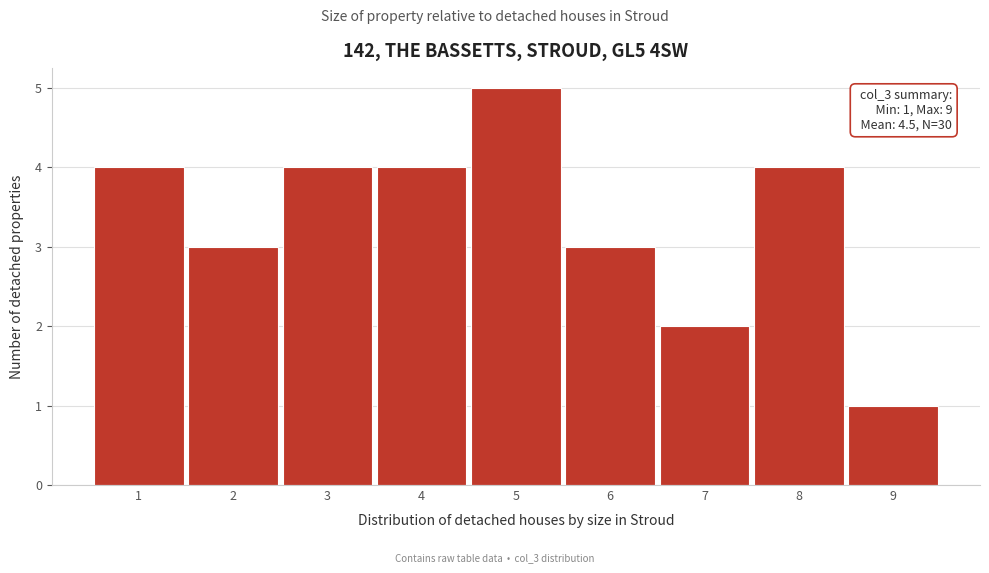

Over which range of the x-axis is the bar tallest?

4.5 to 5.5